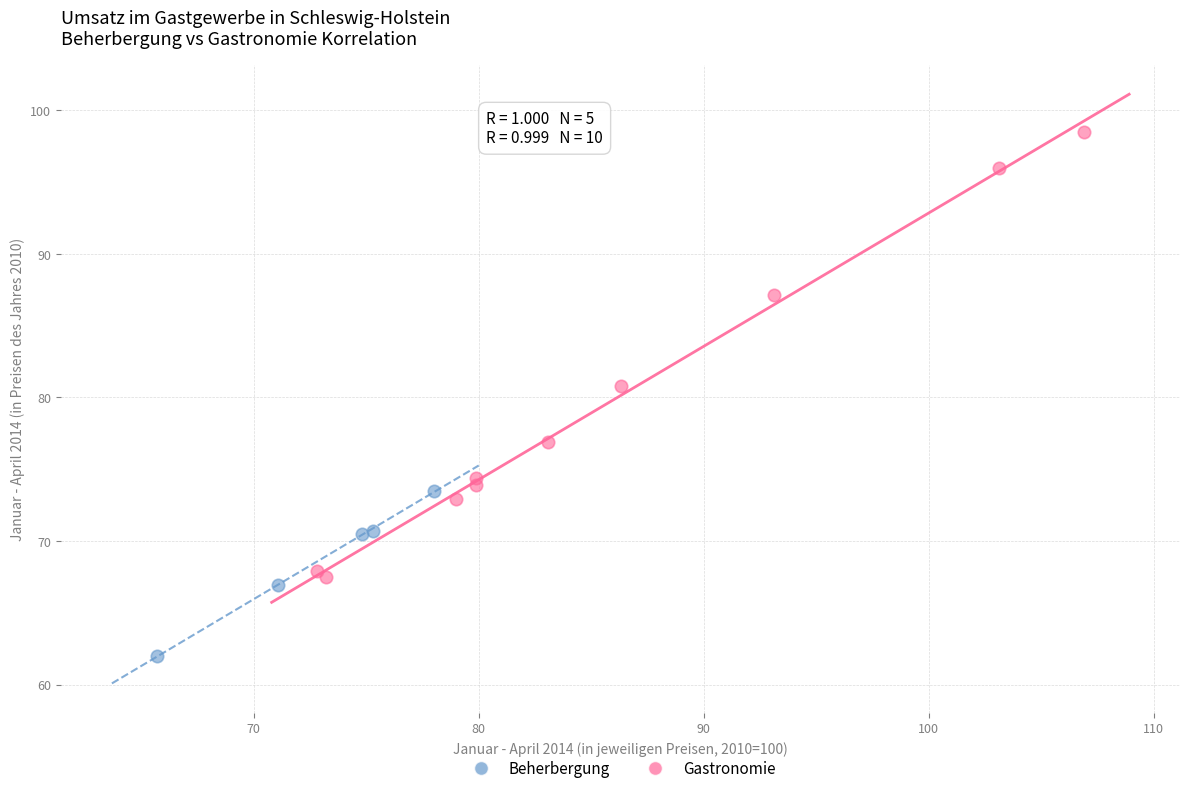

Which series has the largest Y range (max minus min)?

Gastronomie